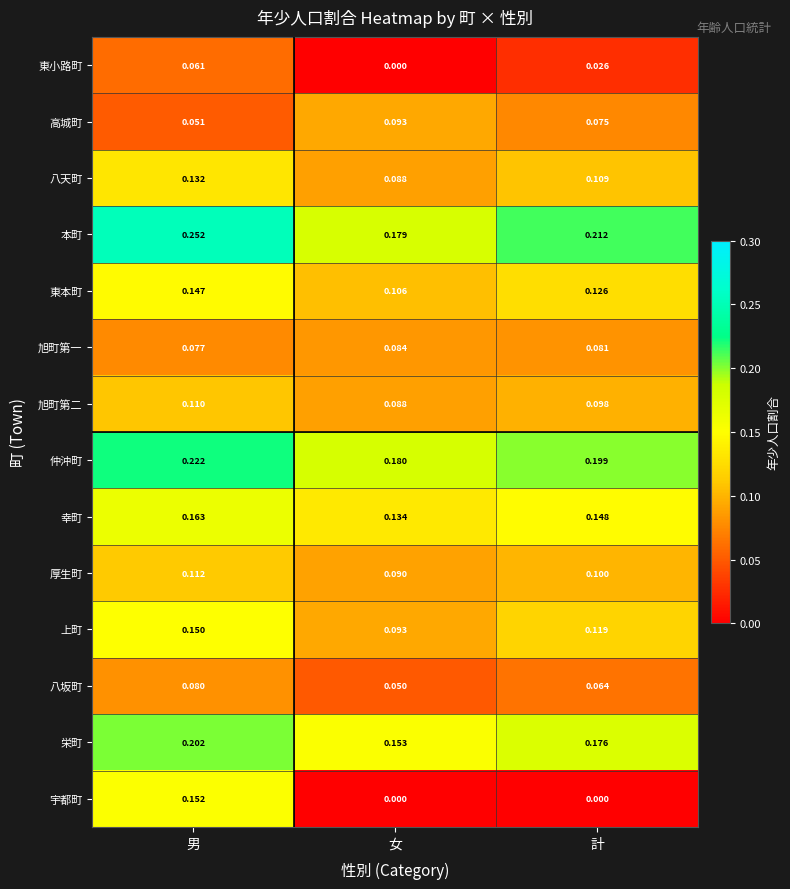

Where is 仲沖町 nearest to the value 0?

女